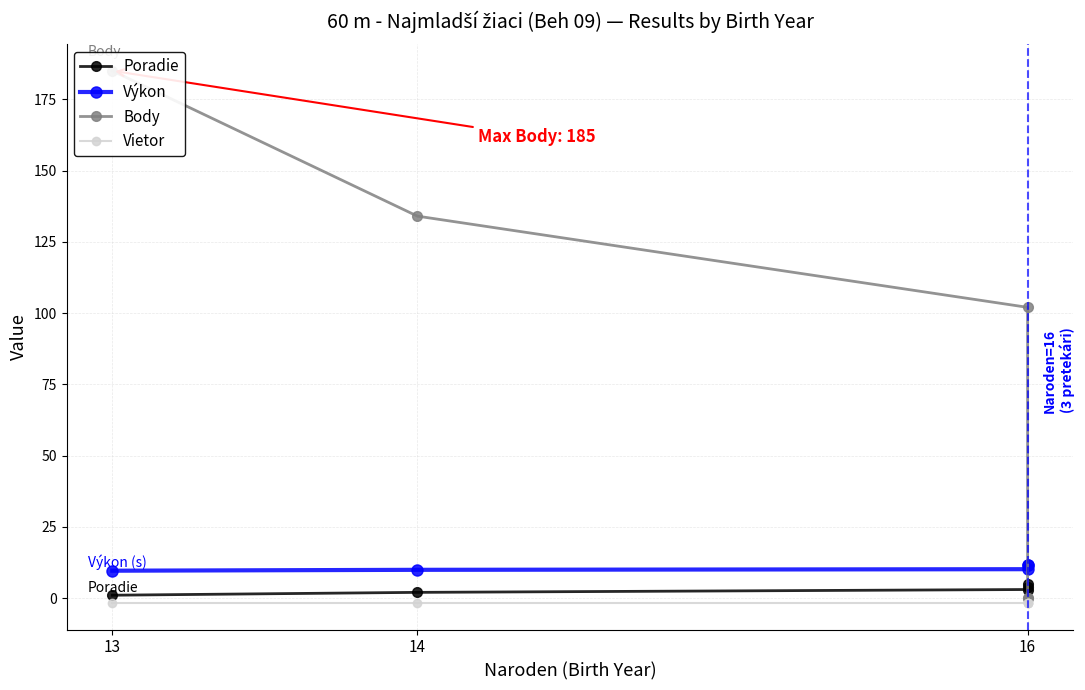

True or false: Poradie and Body intersect in this chart.

True